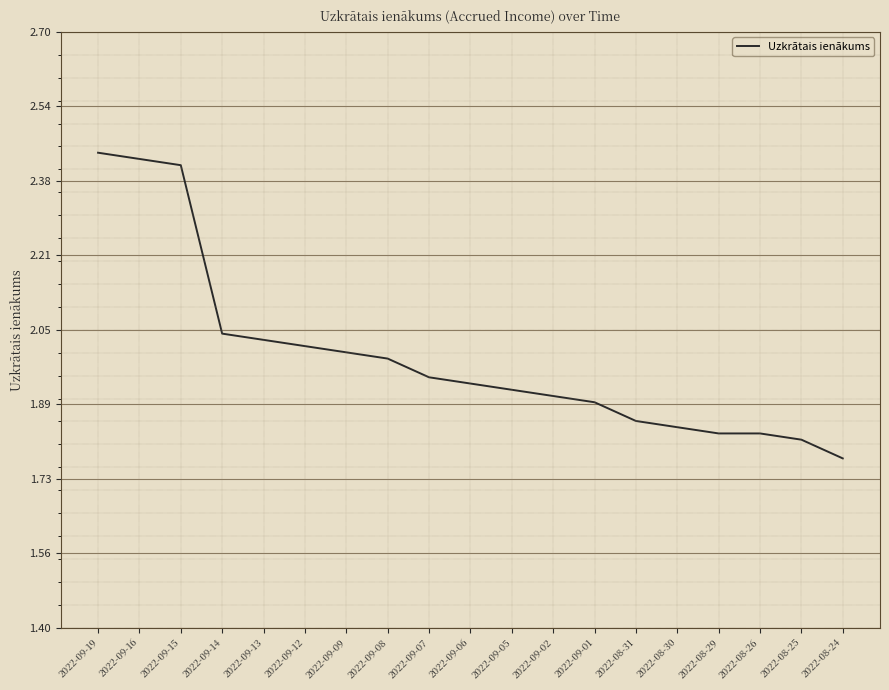

What is the ratio of the value at 2022-08-24 to the value at 2022-08-25?

1.0